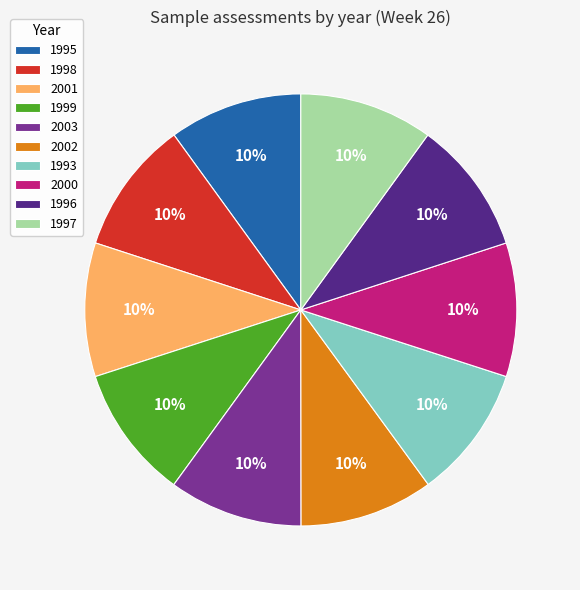

How many slices are in this pie chart?

10